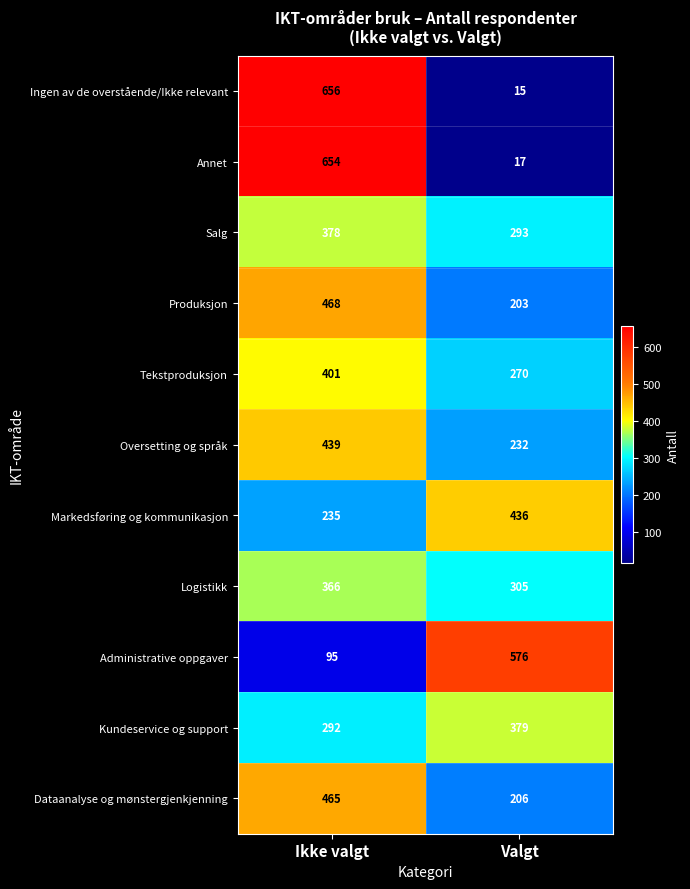

What is the difference between the highest and lowest values at Valgt?

561